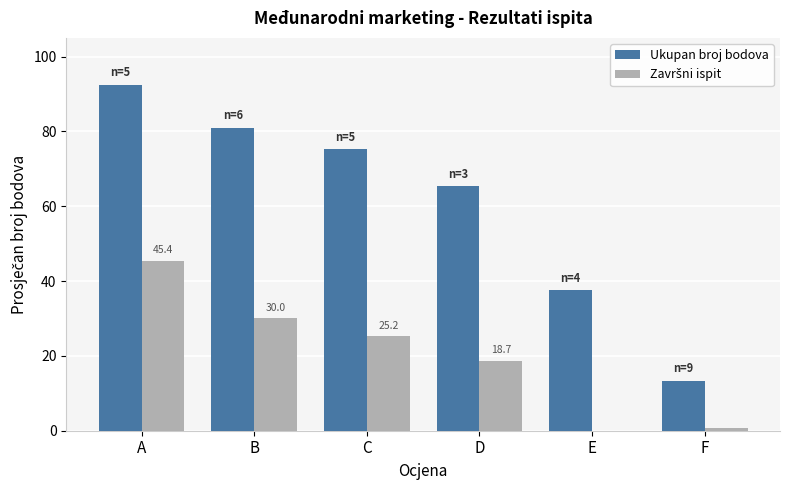

Which series changed the most between D and E?

Ukupan broj bodova